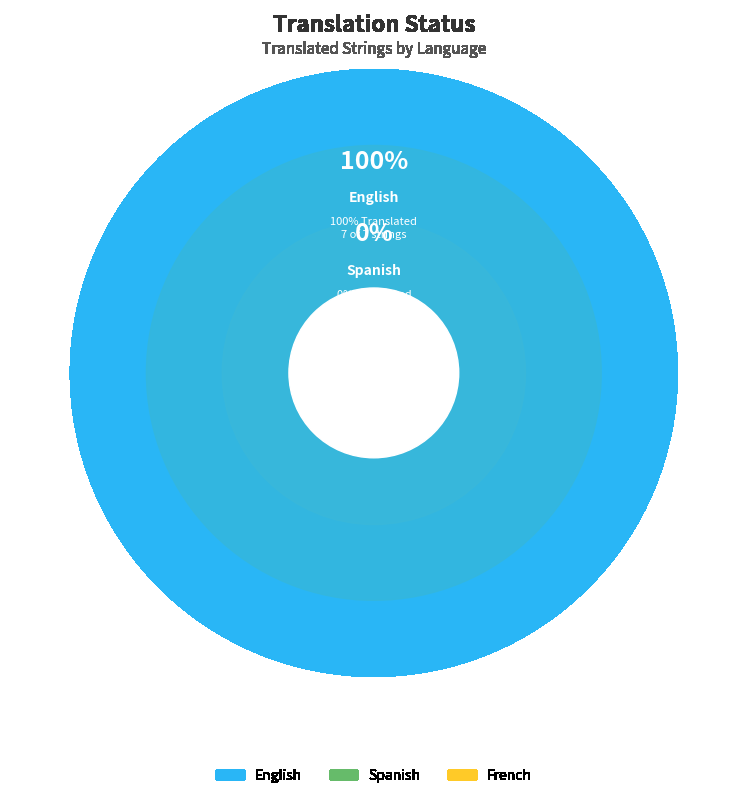

What is the change in value from English to Spanish?

-7